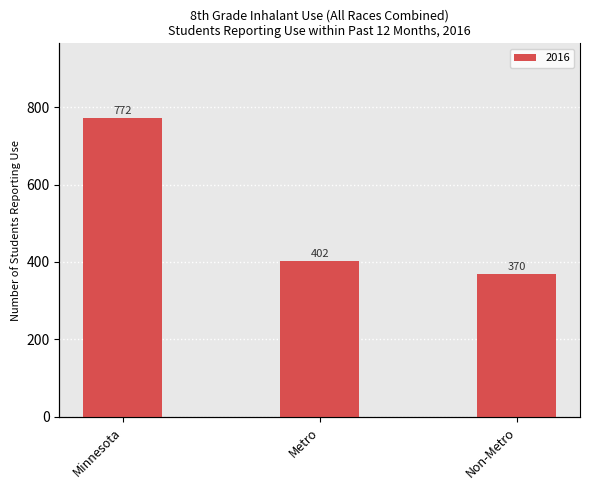

What is the difference between the values at Metro and Non-Metro?

32